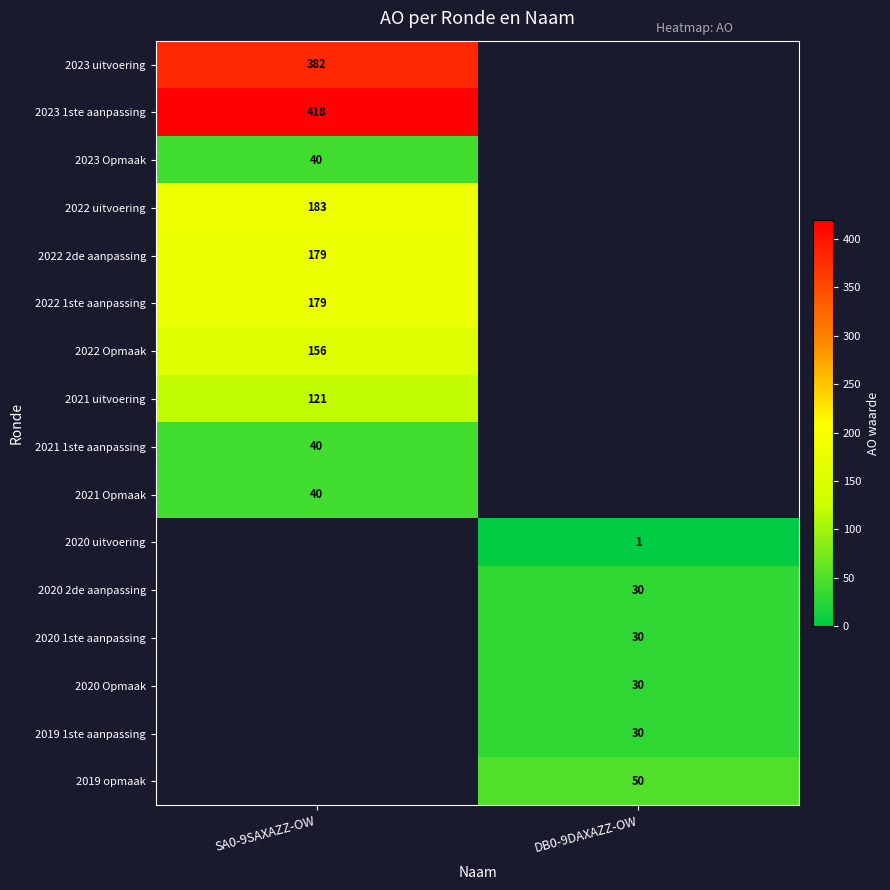

What is the maximum value shown in the chart?

418.0